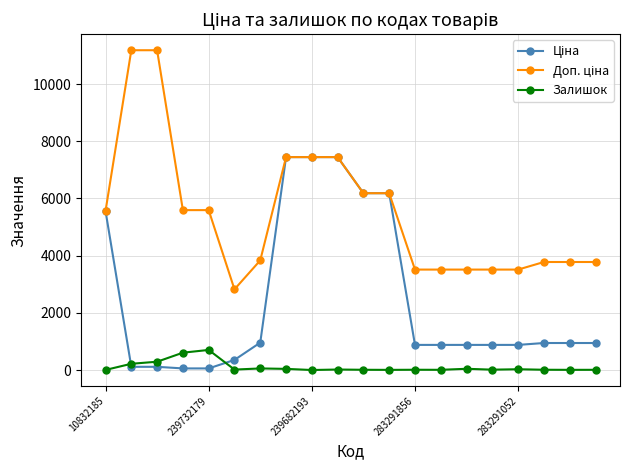

Count the number of data series in this chart.

3